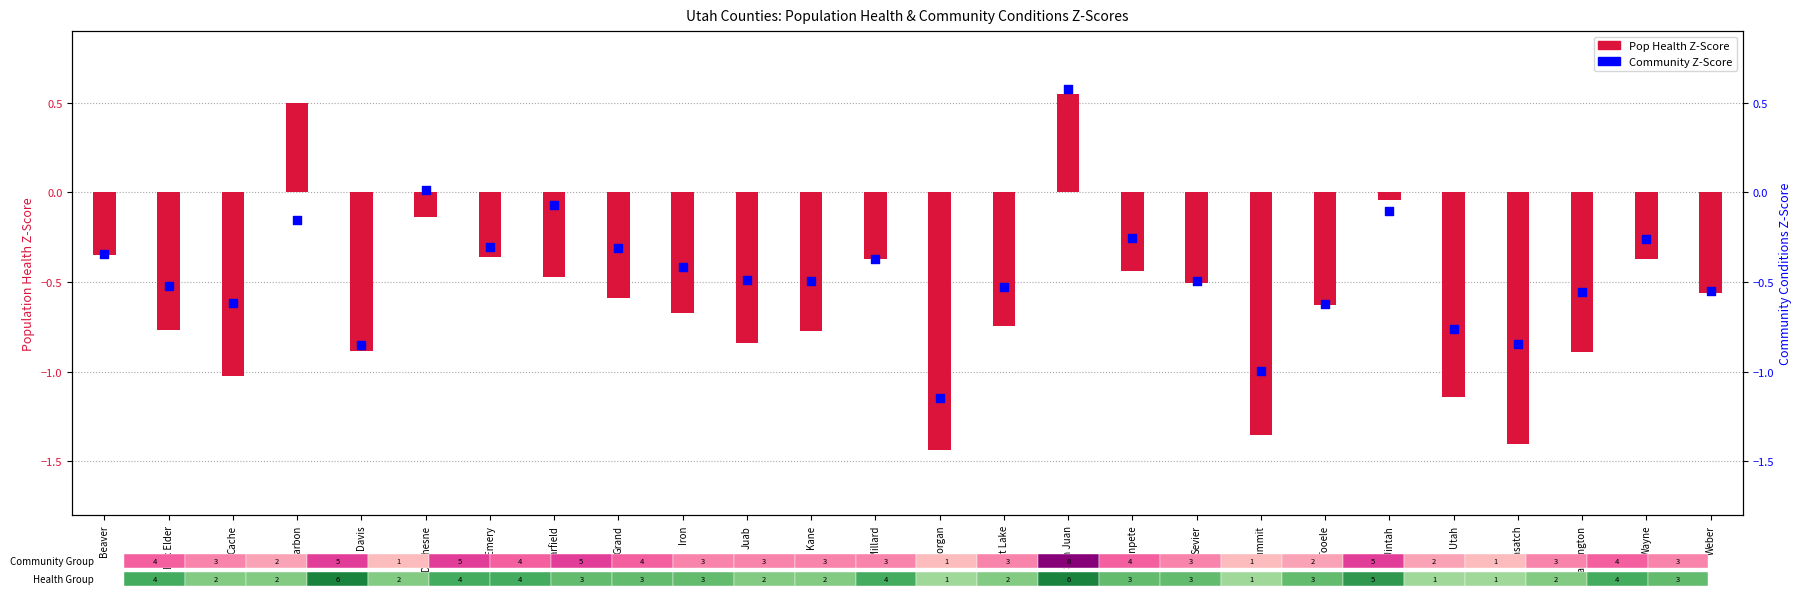

Which series has the largest total across all categories?

Community Z-Score